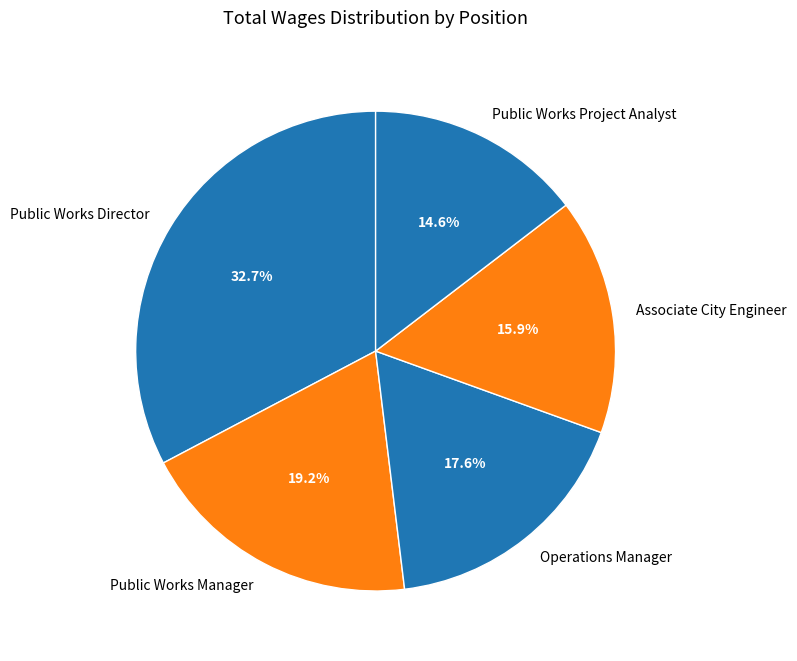

Does Operations Manager represent more than half of the total?

No